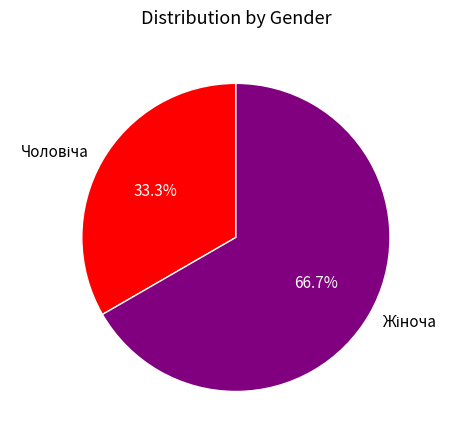

Does any single category account for the majority?

Yes